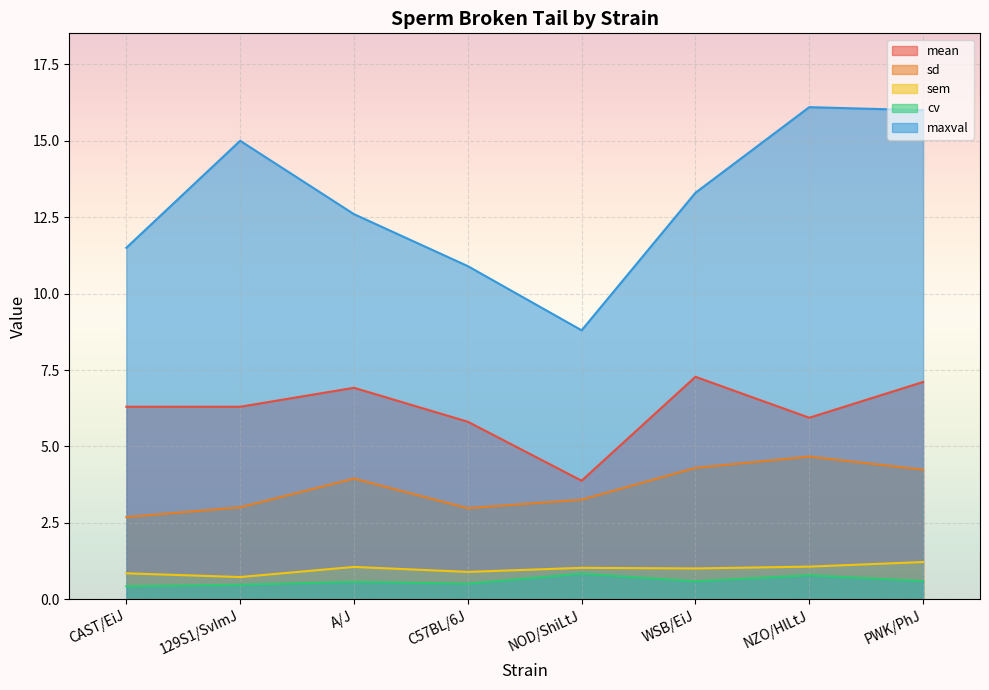

Is the value of mean at A/J greater than the value of sem at NZO/HlLtJ?

Yes